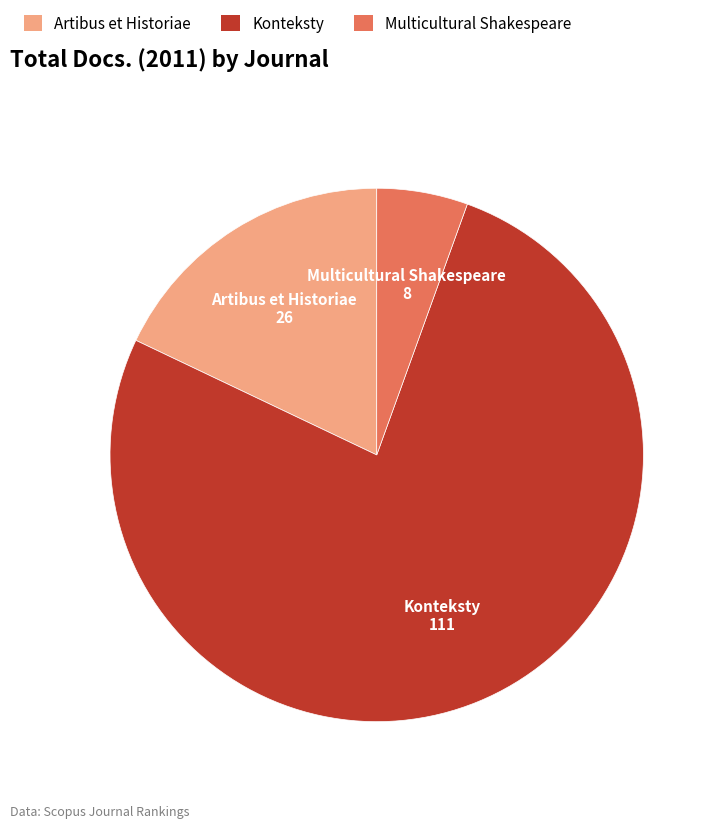

How many slices are in this pie chart?

3